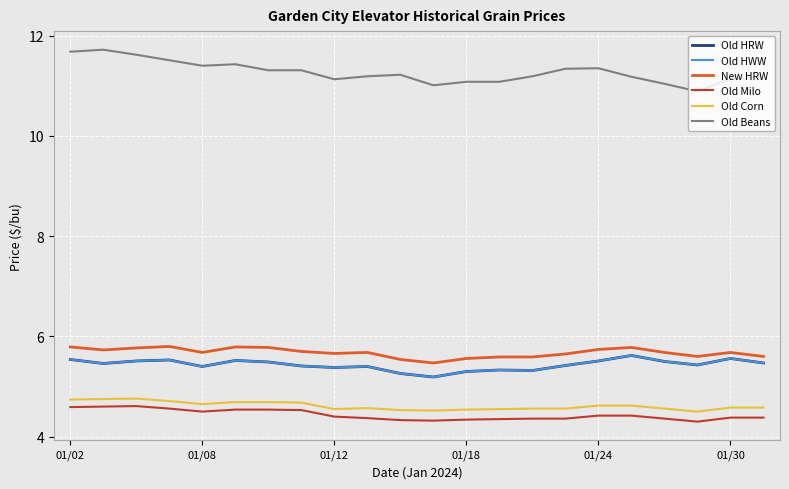

True or false: Old Beans and Old HWW intersect in this chart.

False